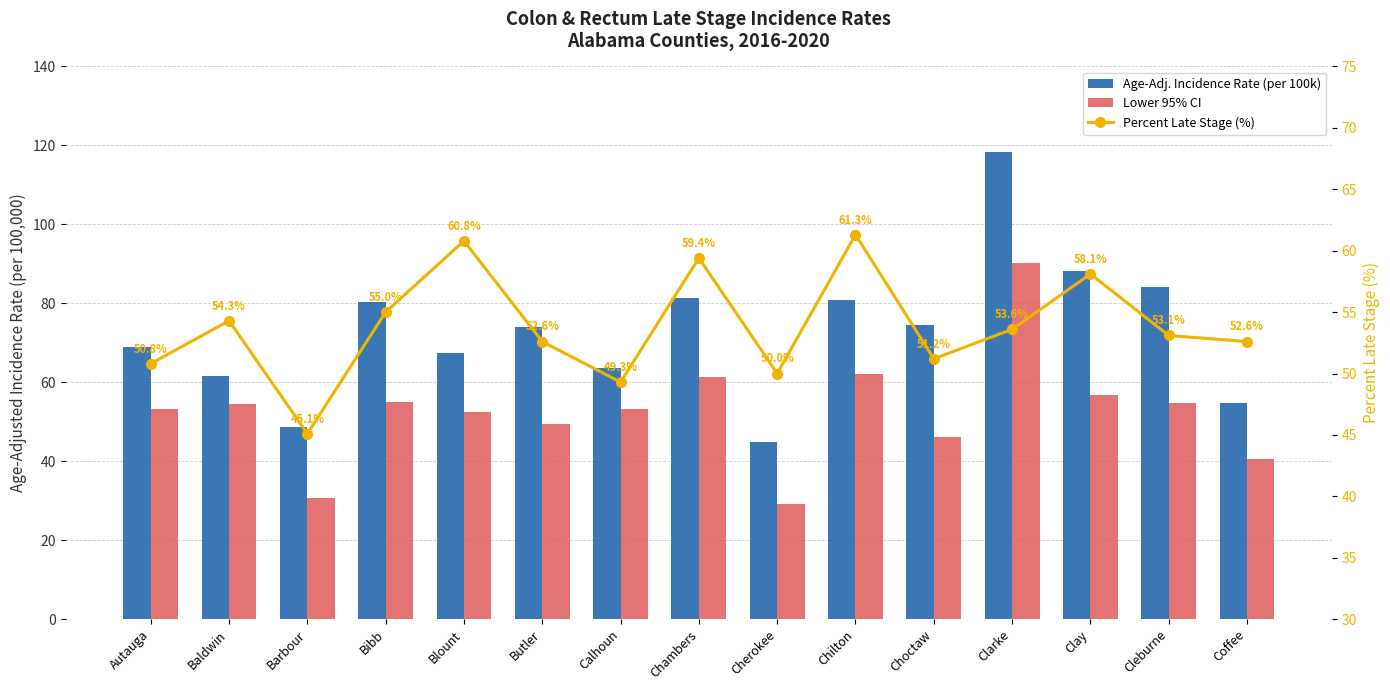

At how many categories does at least one series exceed 37?

15